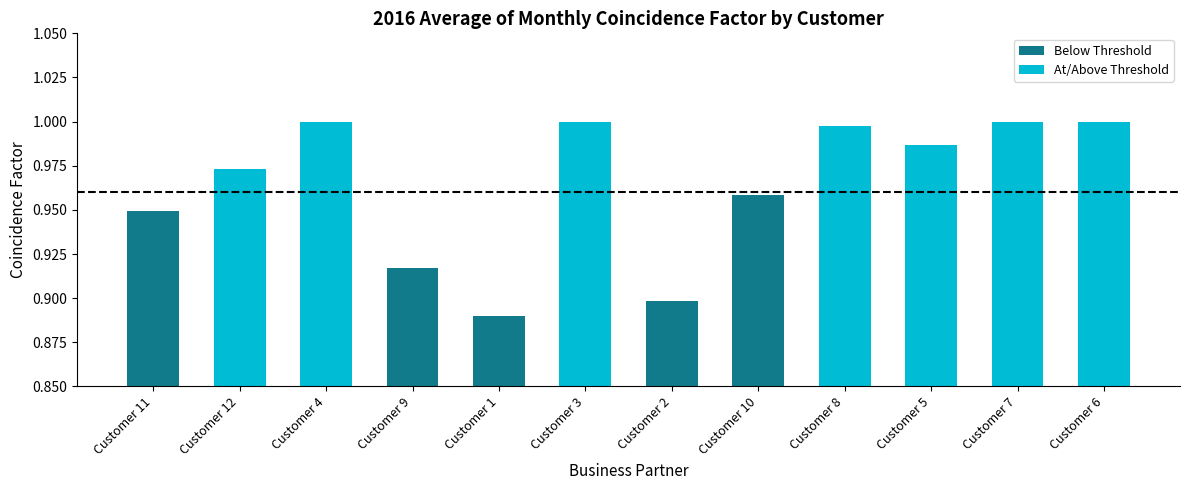

What is the difference between the second highest and minimum values?

0.1